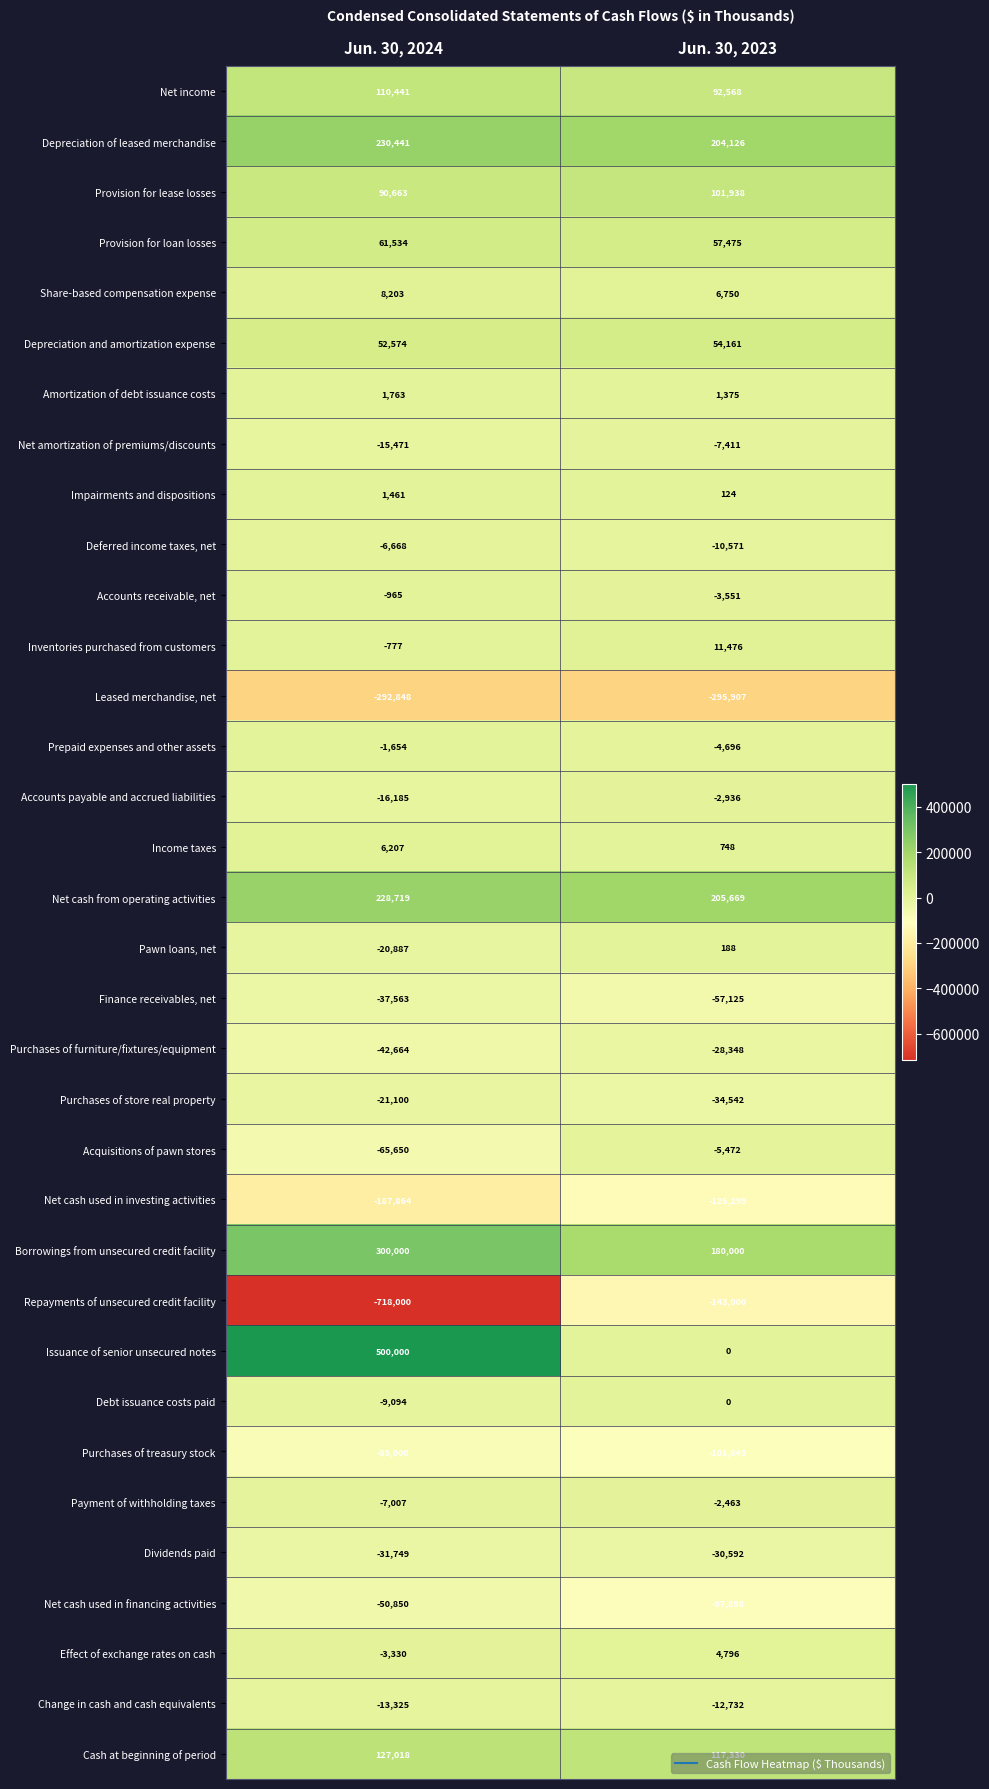

What is the spread (max minus min) of values at Jun. 30, 2024?

1218000